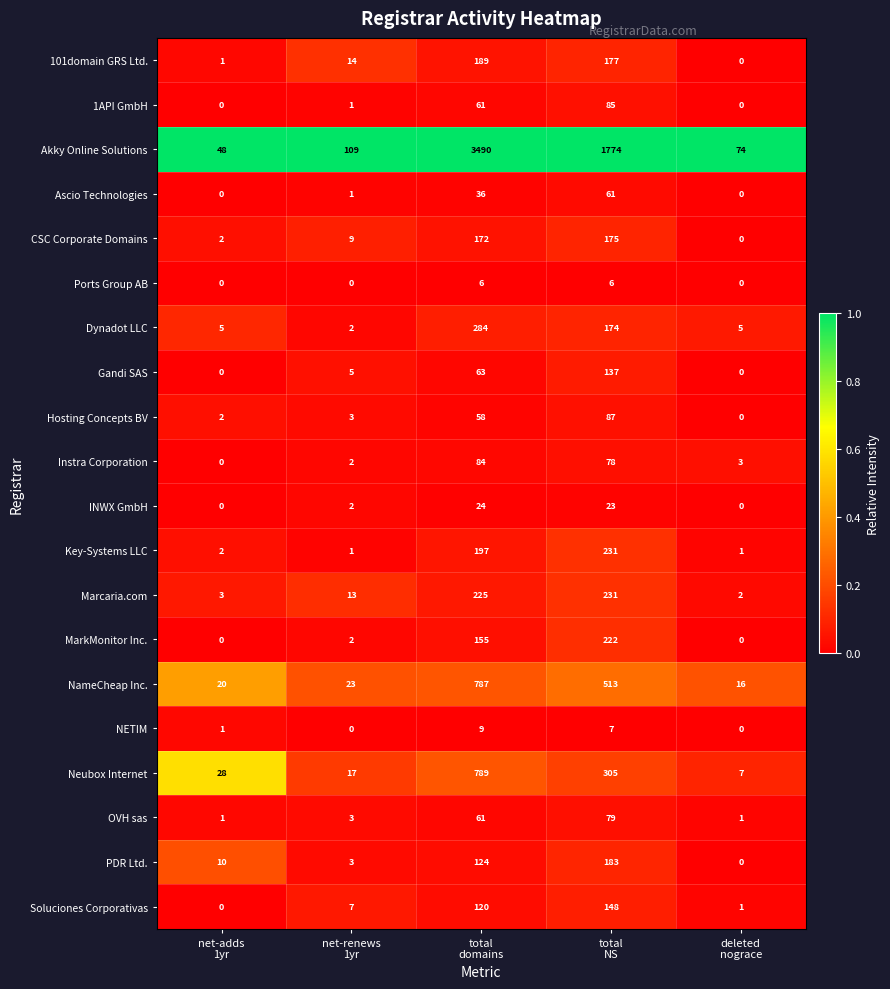

Which series has the widest spread of values?

Akky Online Solutions